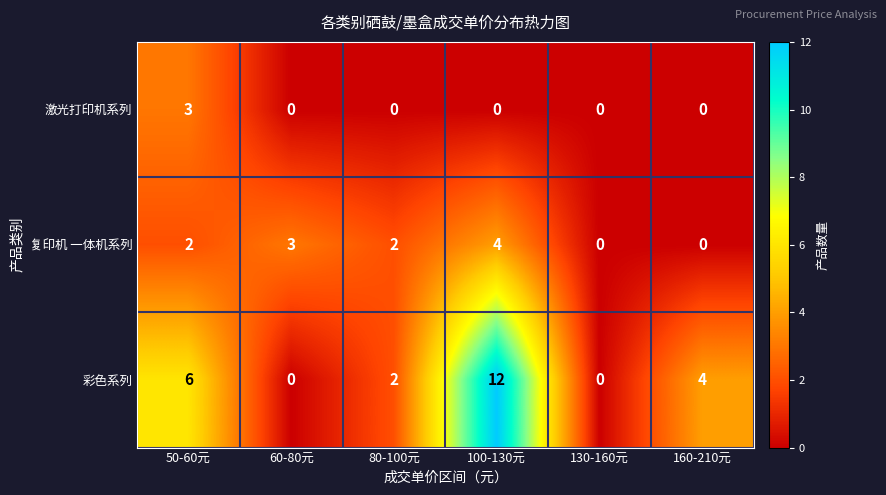

What is the sum of the 复印机 一体机系列 values at 60-80元 and 160-210元?

3